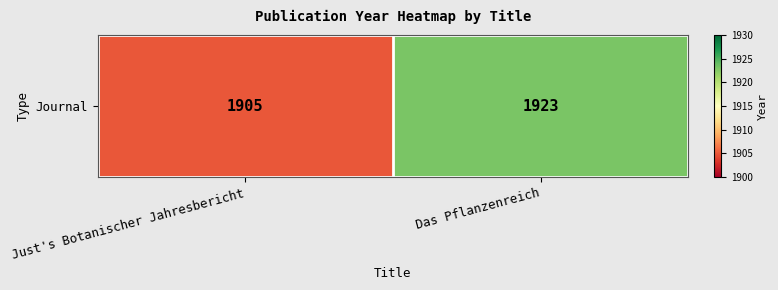

Reading right to left, transcribe all the data shown in this chart.

Das Pflanzenreich=1923	Just's Botanischer Jahresbericht=1905